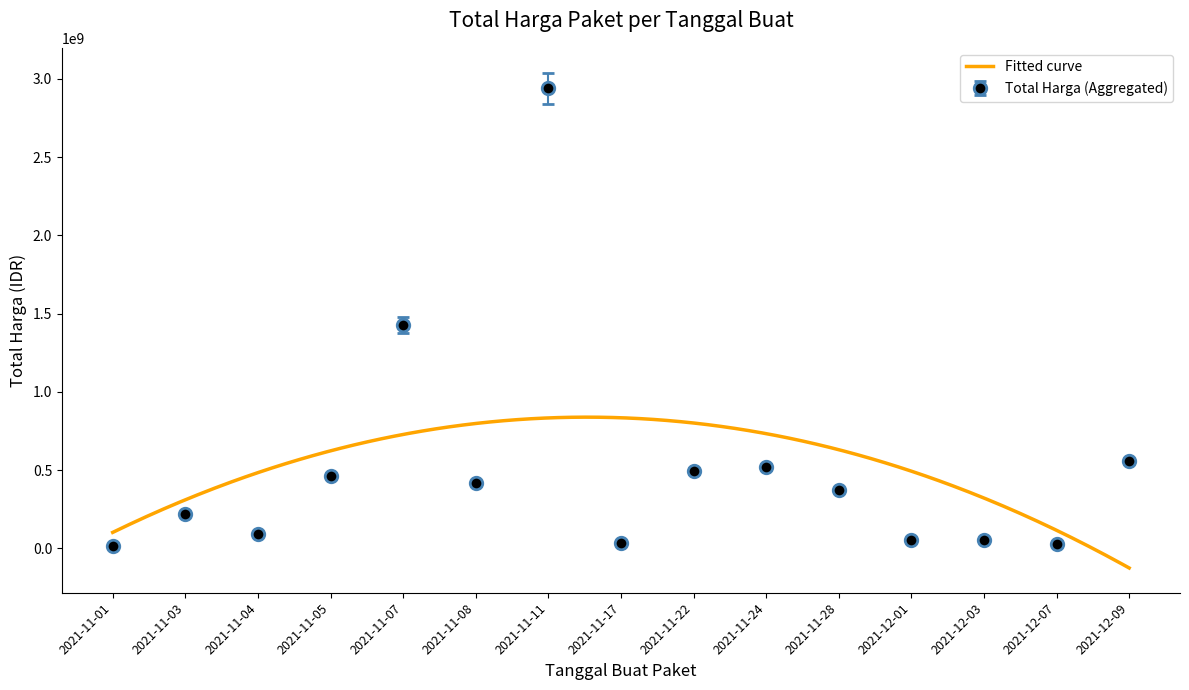

What position from the left is 2021-11-08?

6